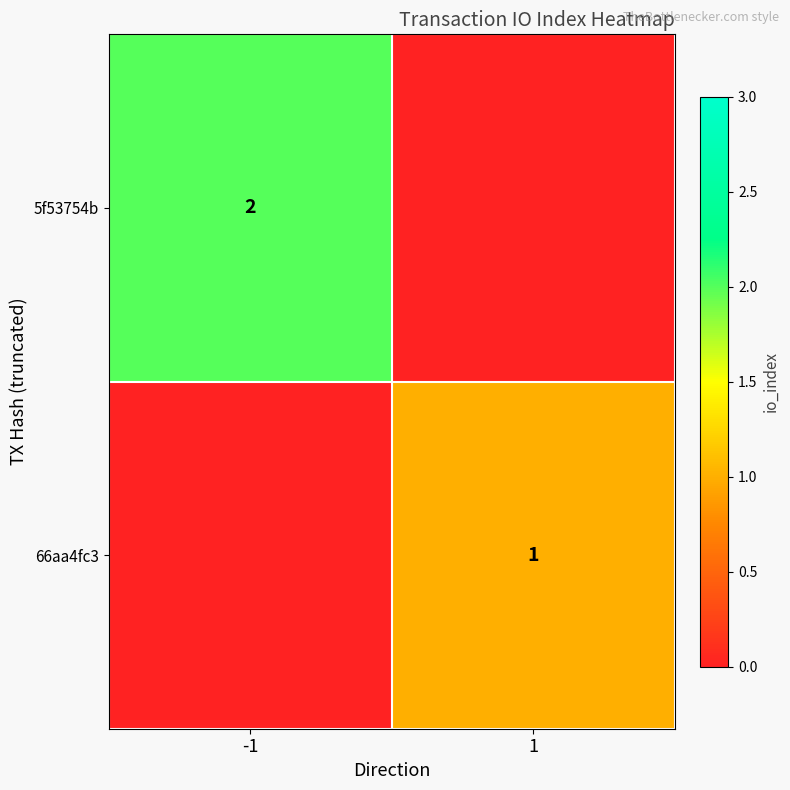

True or false: 5f53754b has a value of 3 at -1.

False